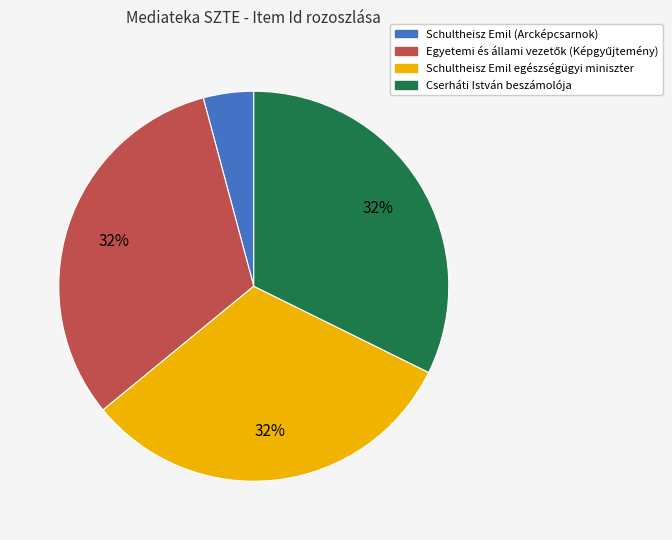

What percentage is the Cserháti István beszámolója slice, to the nearest percent?

32%